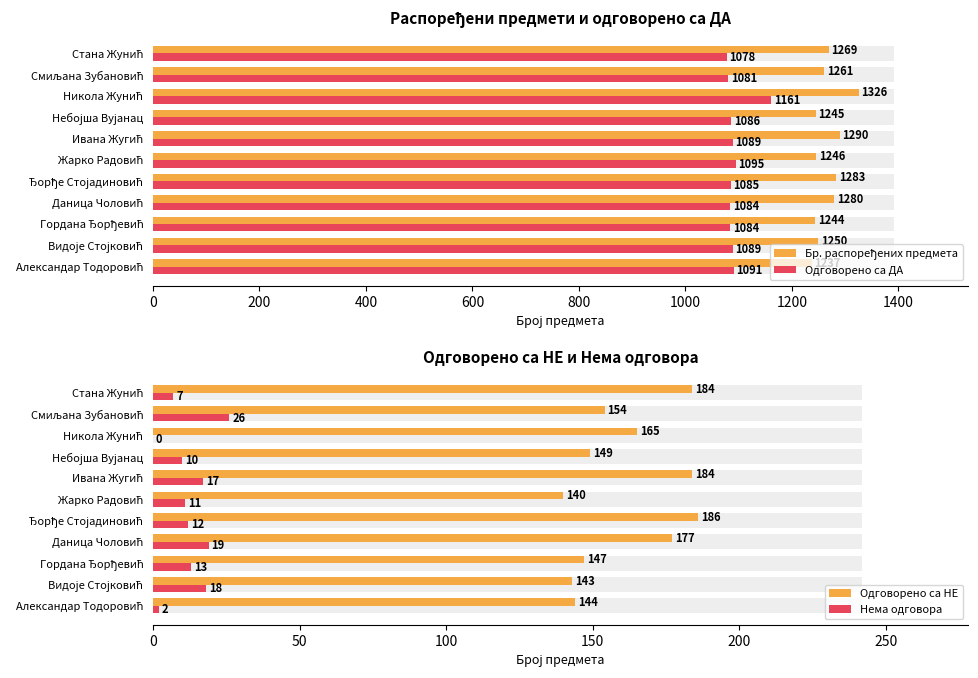

What is the minimum value for Бр. распоређених предмета?

1237